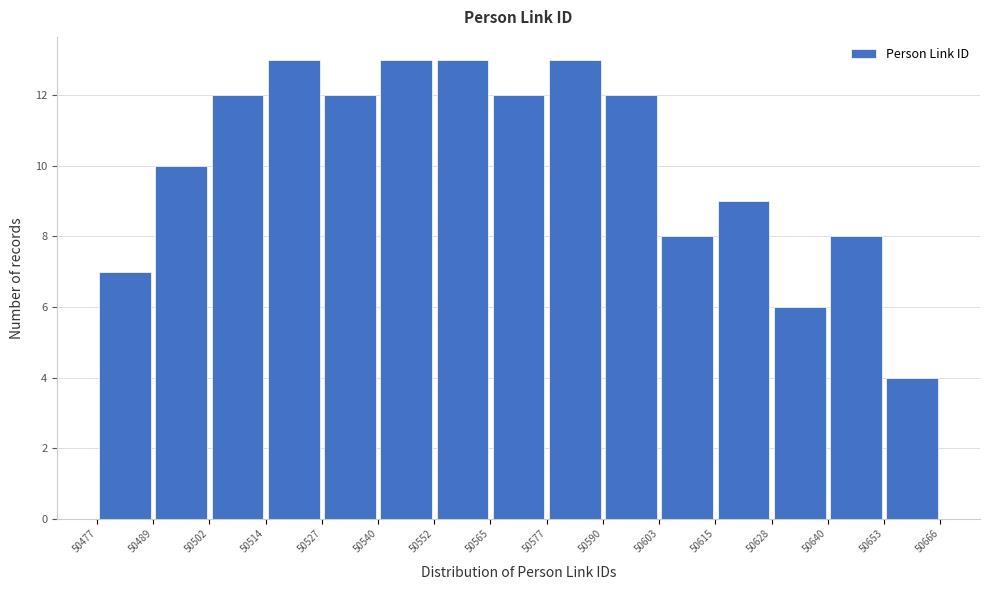

Reading left to right, list every bar in this chart as the range it spans on the x-axis followed by its height. The values are not printed on the chart, so give them approximately, as read against the axis.

50477 to 50489: 7
50489 to 50502: 10
50502 to 50514: 12
50514 to 50527: 13
50527 to 50540: 12
50540 to 50552: 13
50552 to 50565: 13
50565 to 50577: 12
50577 to 50590: 13
50590 to 50603: 12
50603 to 50615: 8
50615 to 50628: 9
50628 to 50640: 6
50640 to 50653: 8
50653 to 50666: 4